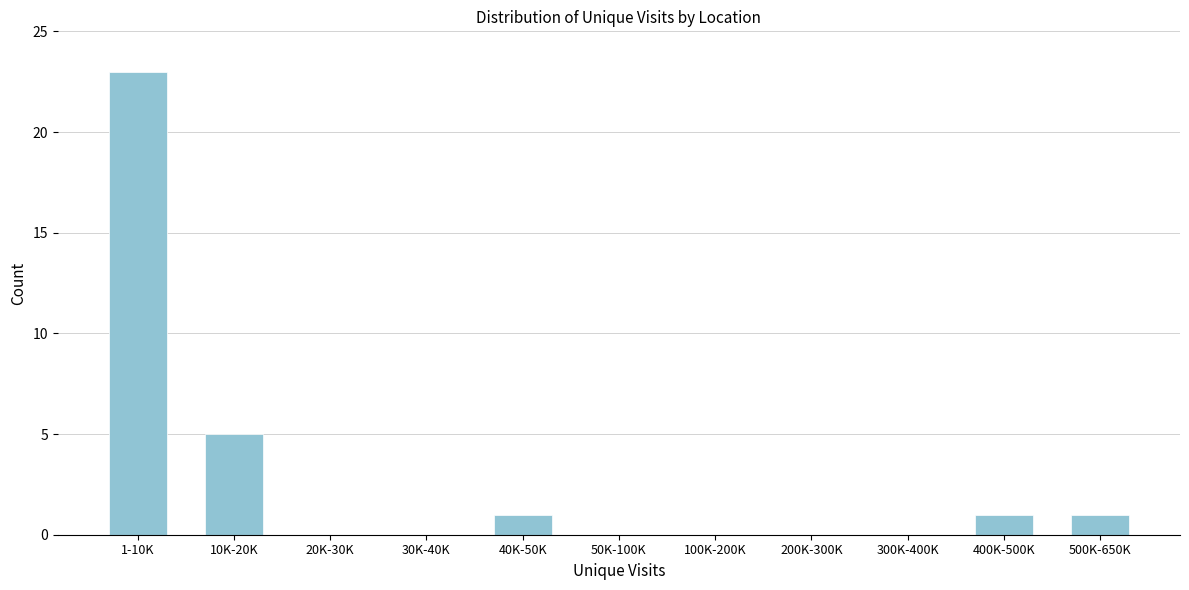

Reading left to right, list all the values displayed in this chart.

1-10K=23	10K-20K=5	20K-30K=0	30K-40K=0	40K-50K=1	50K-100K=0	100K-200K=0	200K-300K=0	300K-400K=0	400K-500K=1	500K-650K=1